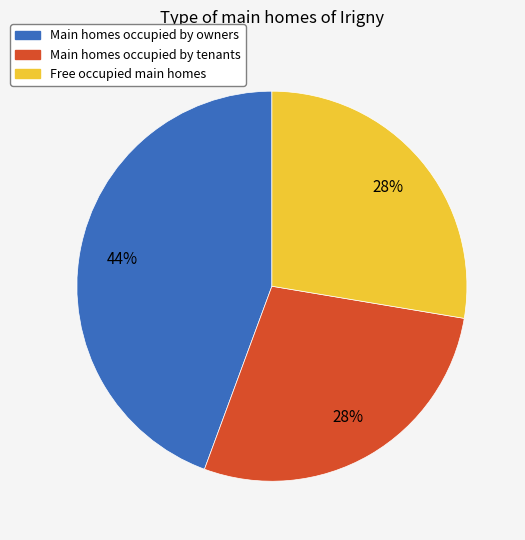

Which category has the biggest portion of the pie?

Main homes occupied by owners